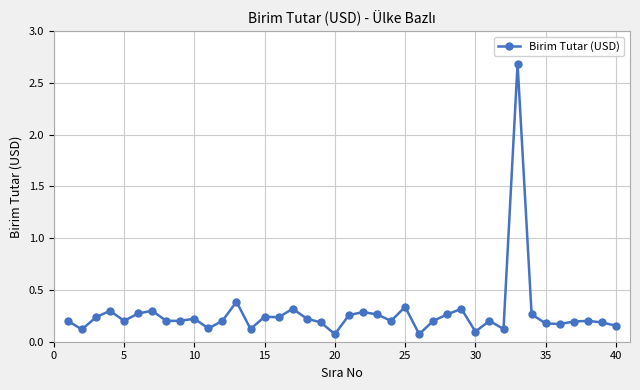

True or false: the data has more than 1 interior local peaks.

True